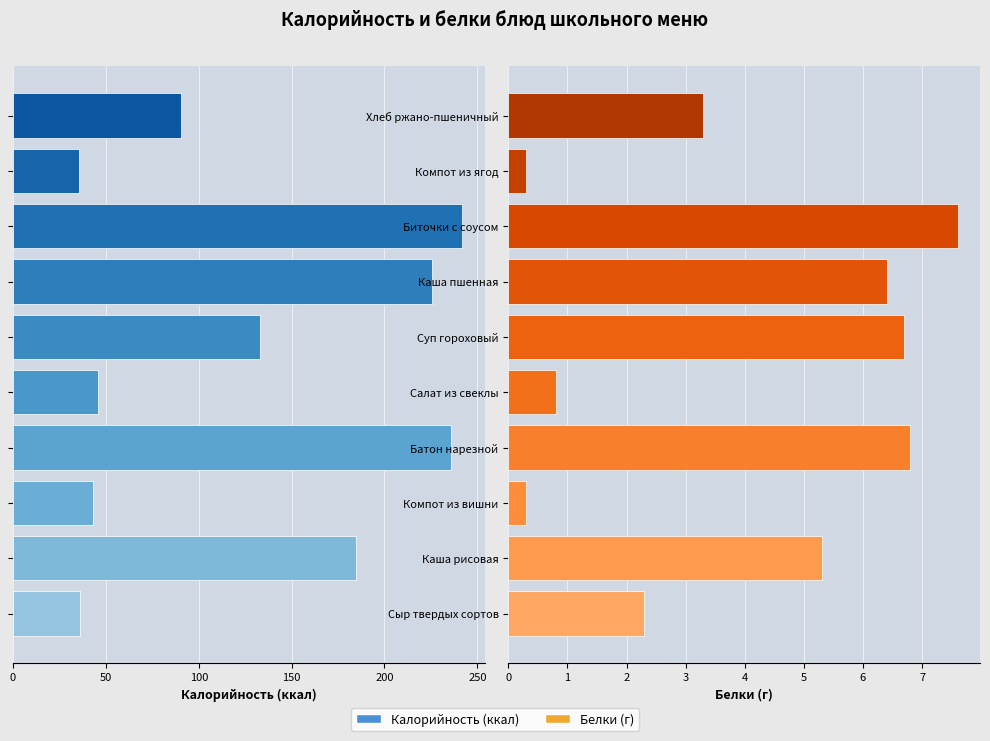

Rank the series by their average value, from lowest to highest.

Белки, Калорийность